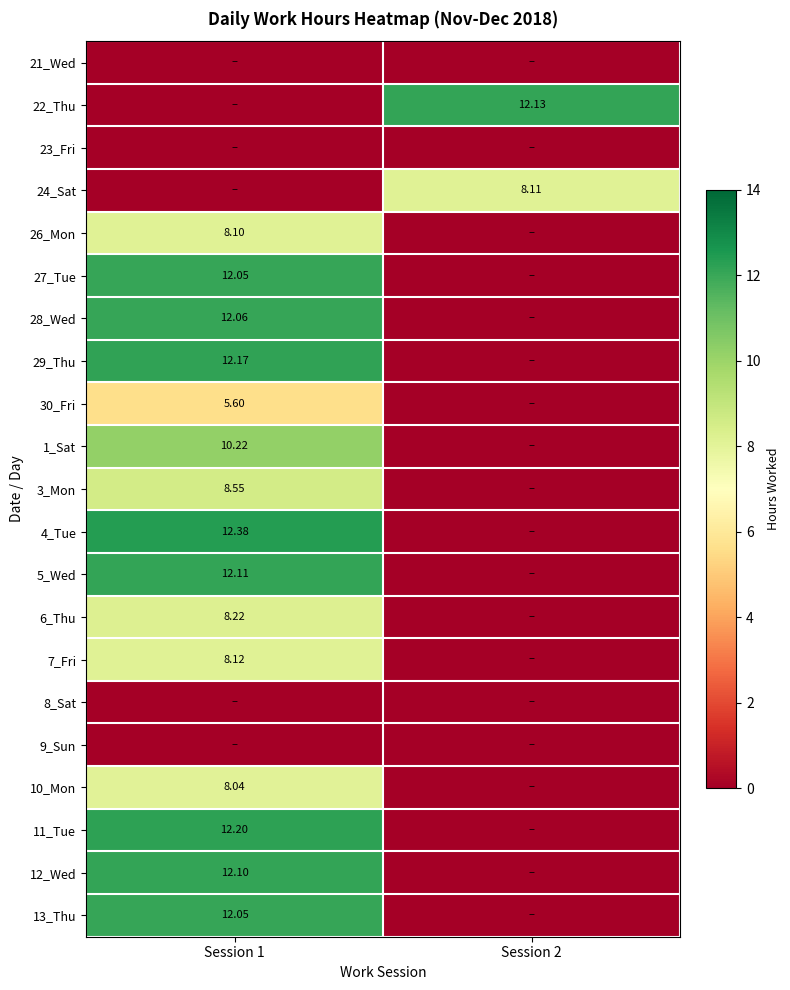

Is the value of 10_Mon at Session 1 greater than the value of 13_Thu at Session 1?

No